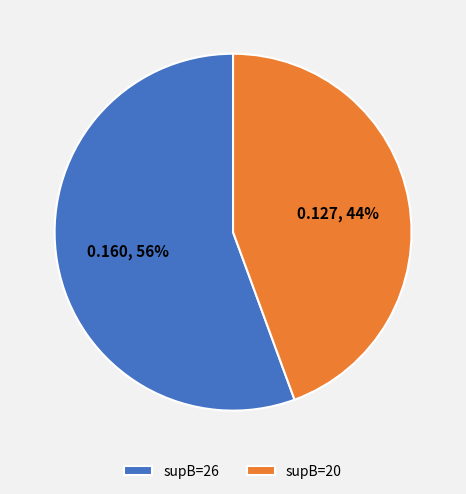

To the nearest percent, what is the combined percentage of supB=20 and supB=26?

100%